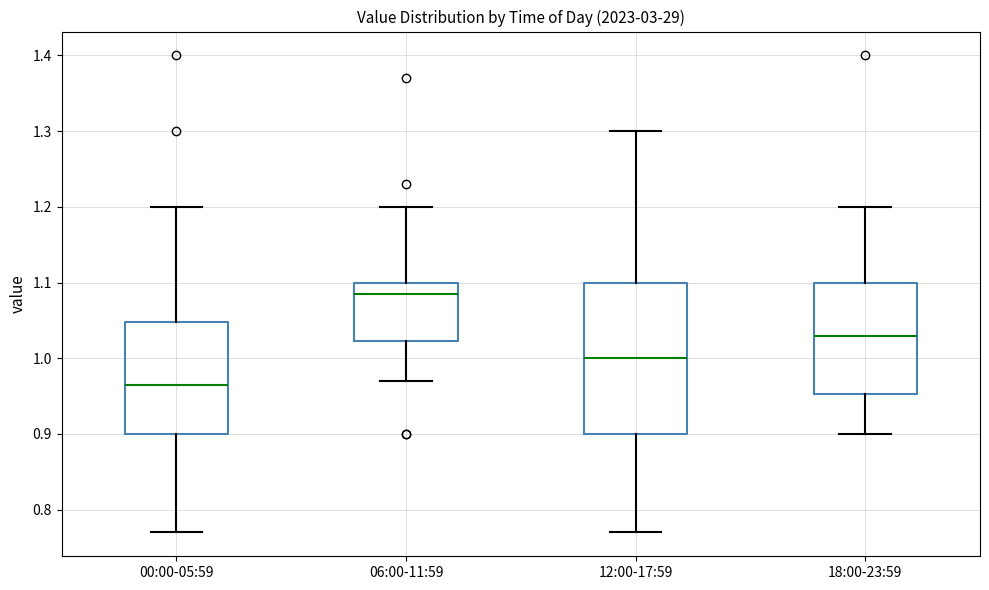

Reading left to right, transcribe this box plot: for each box, give where its median line is, the range the box spans, and where its two whiskers end, as read against the y-axis. The values are not printed on the chart, so give them approximately, as read against the axis.

00:00-05:59: median 0.97, box 0.90 to 1.05, whiskers 0.77 to 1.20
06:00-11:59: median 1.09, box 1.02 to 1.10, whiskers 0.97 to 1.20
12:00-17:59: median 1.00, box 0.90 to 1.10, whiskers 0.77 to 1.30
18:00-23:59: median 1.03, box 0.95 to 1.10, whiskers 0.90 to 1.20